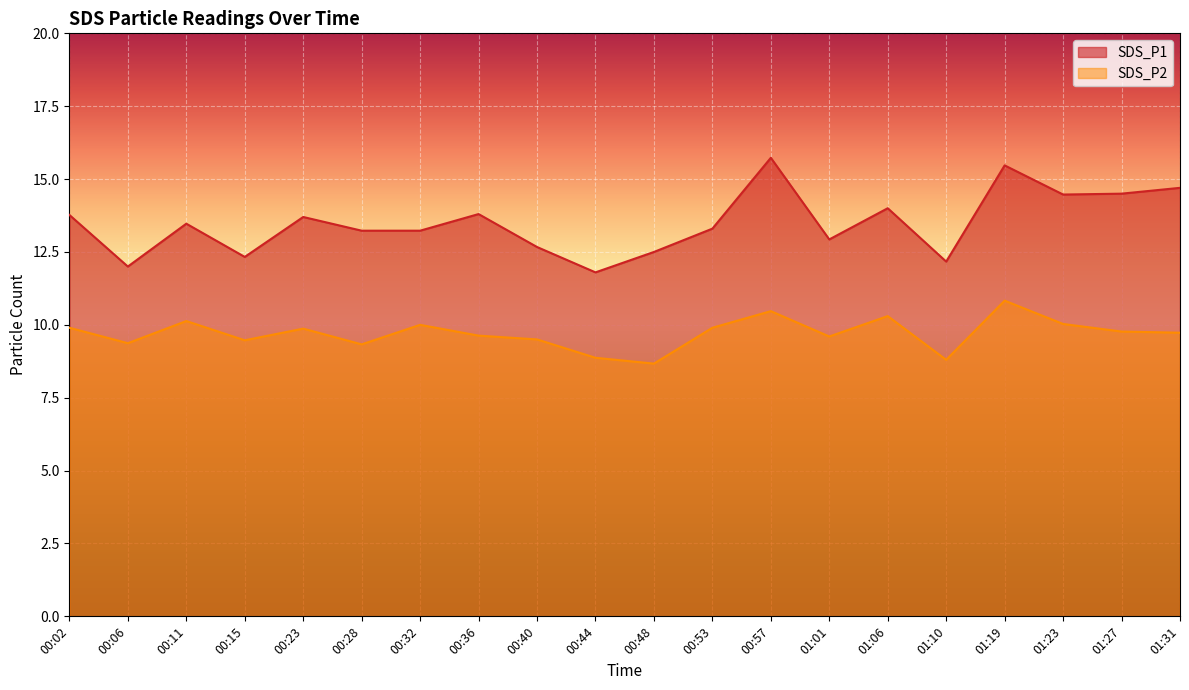

How many lines are shown in the chart?

2